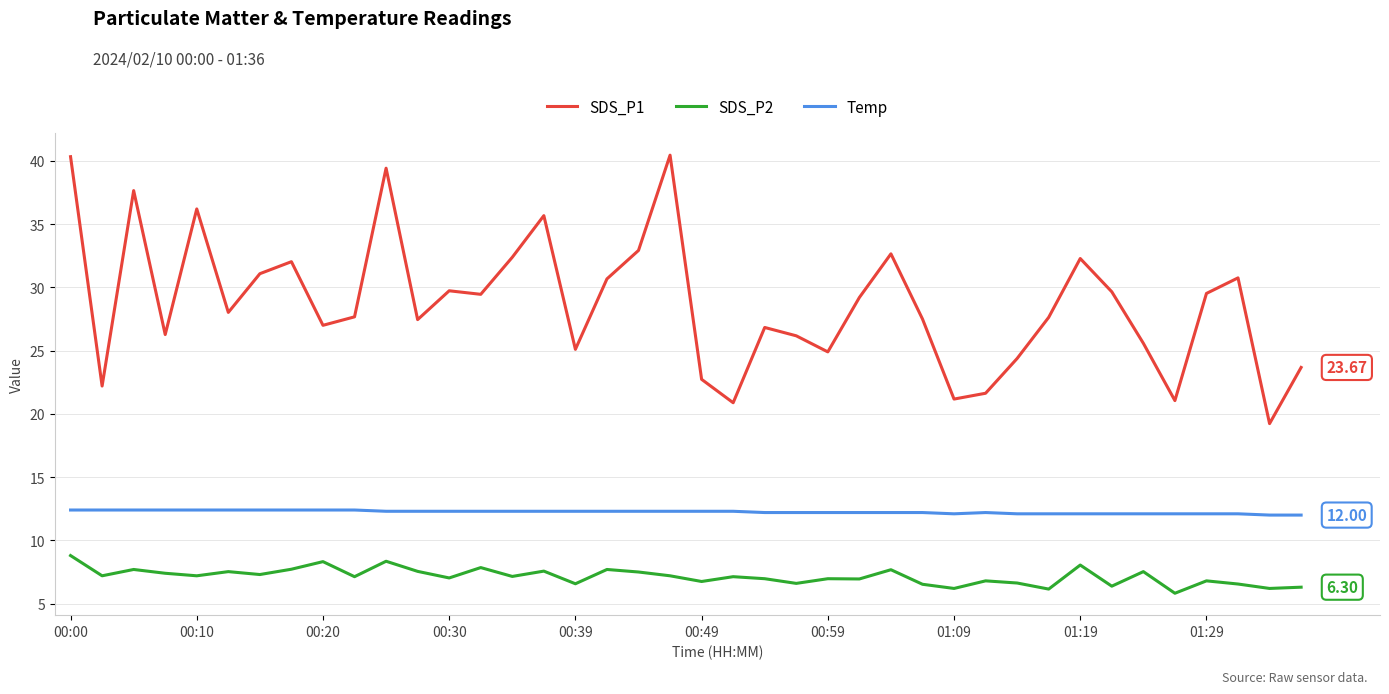

Rank the series by their maximum value, from lowest to highest.

SDS_P2, Temp, SDS_P1